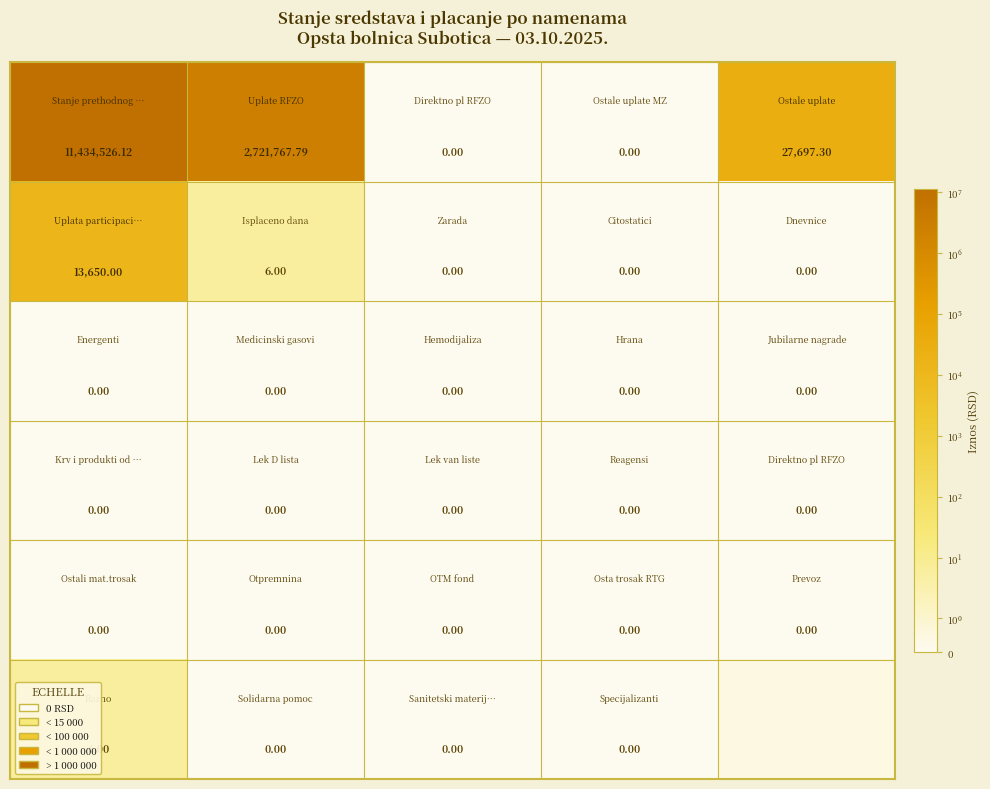

At how many categories does at least one series exceed 1588152?

2